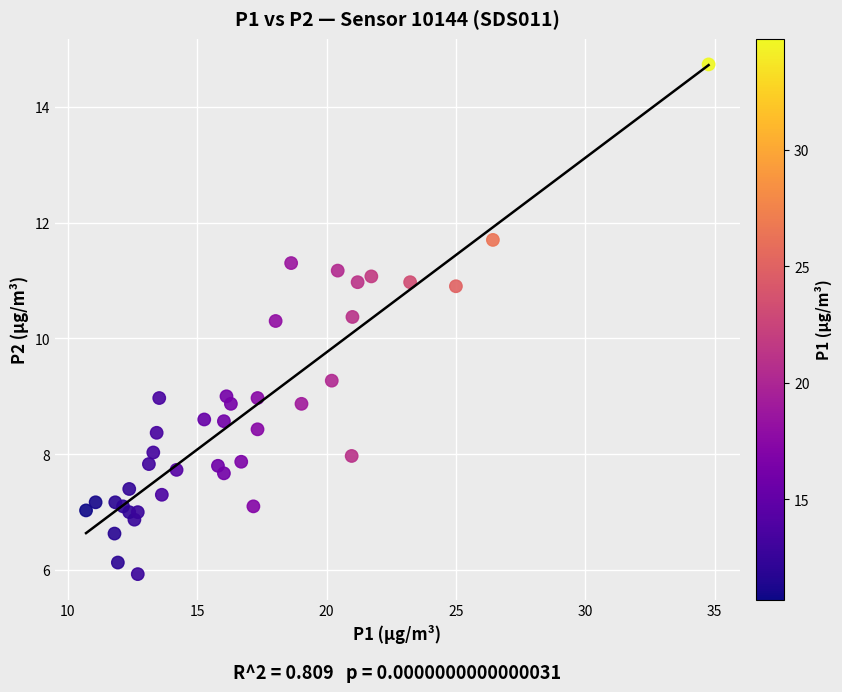

What is the range of X values (max minus min)?

24.1